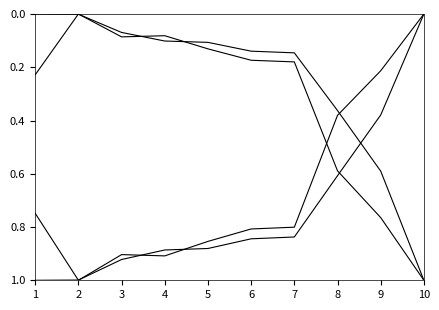

What is the total value across all series at 4?

2.0